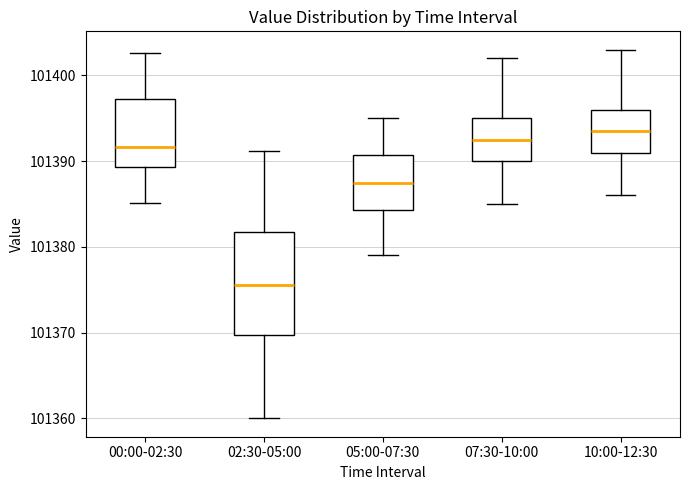

Where does the median line of the box for 00:00-02:30 sit on the y-axis? The values are not printed on the chart, so give them approximately, as read against the axis.

101392